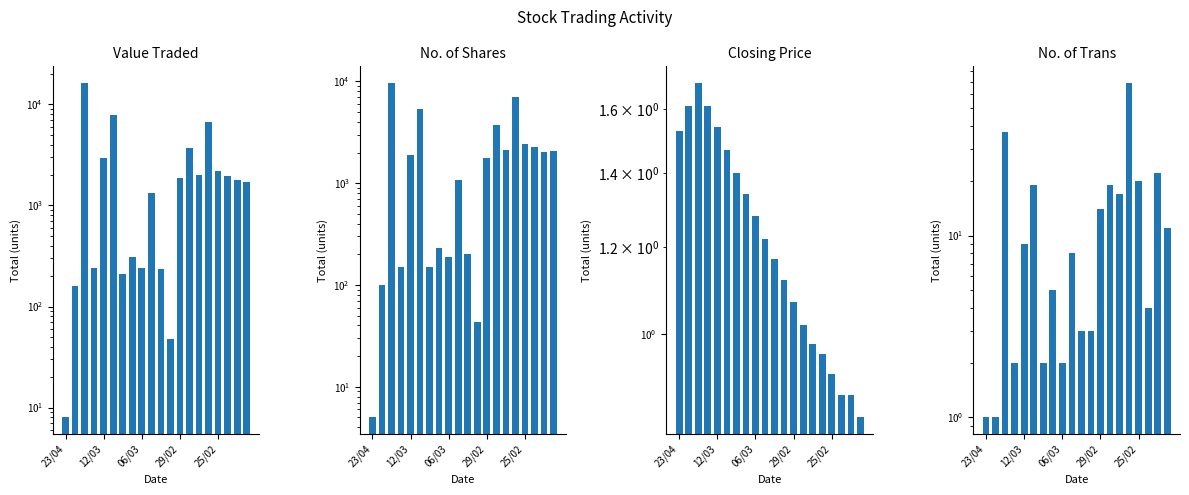

At 23/04, list the series in order from largest to smallest.

Value Traded, No. of Shares, Closing Price, No. of Trans